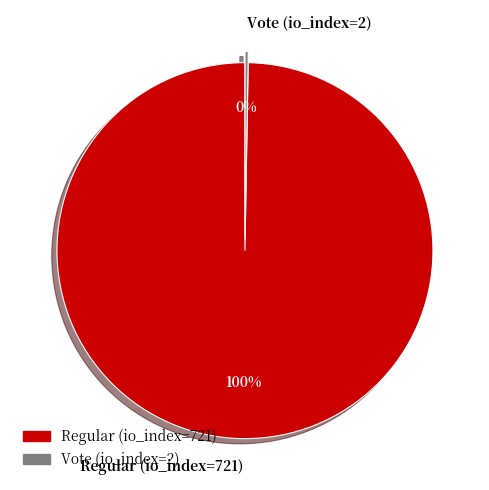

Which slice is the largest?

Regular (io_index=721)